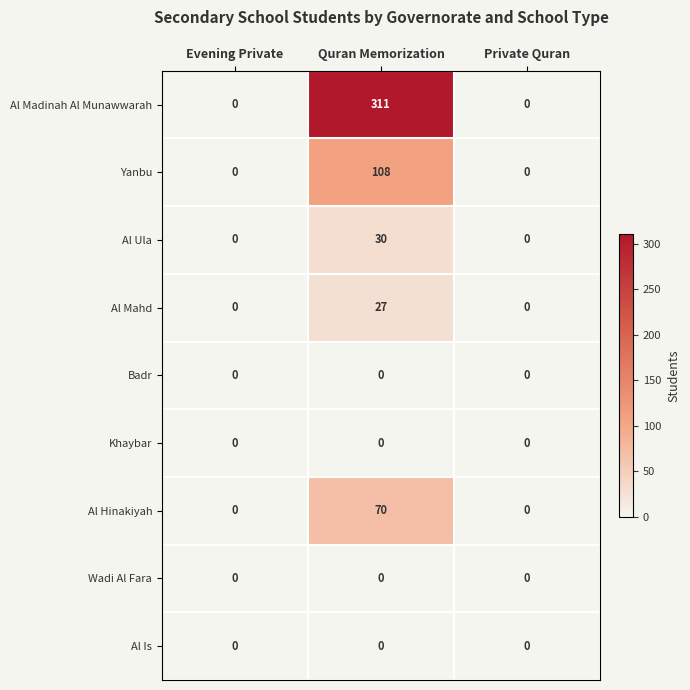

Is it true that Al Is equals 0 at Private Quran?

True